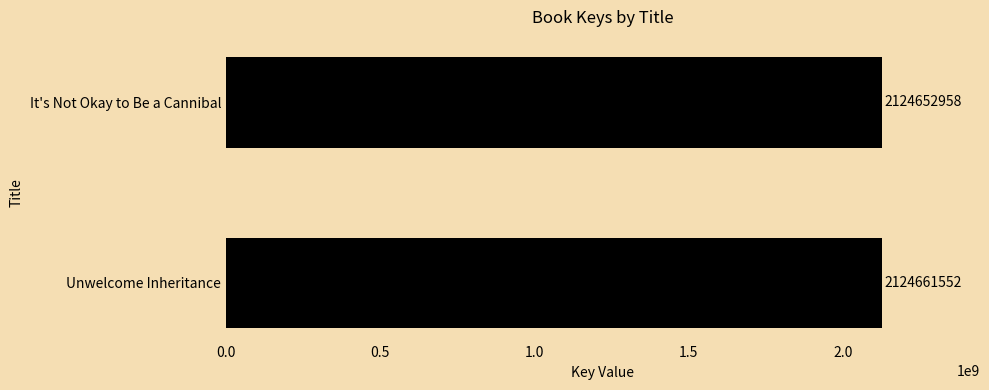

Count the number of data series in this chart.

1